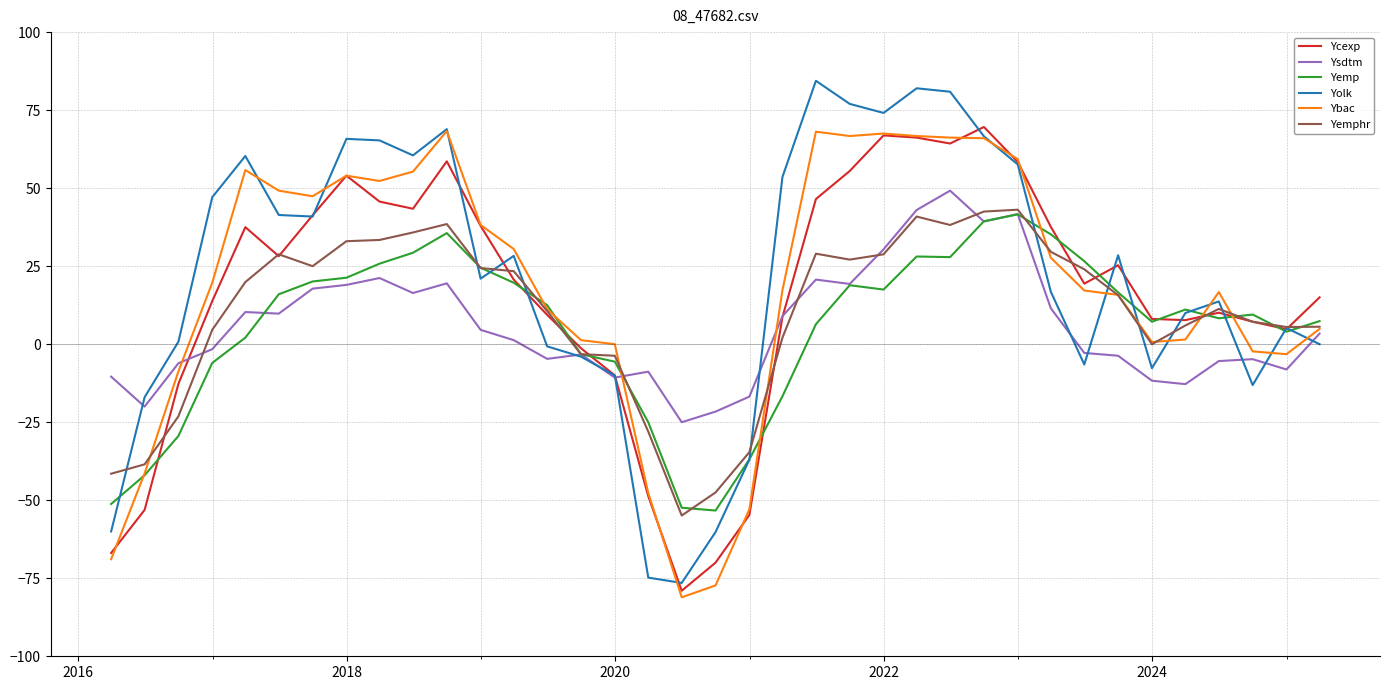

What is the maximum value shown in the chart?

84.4